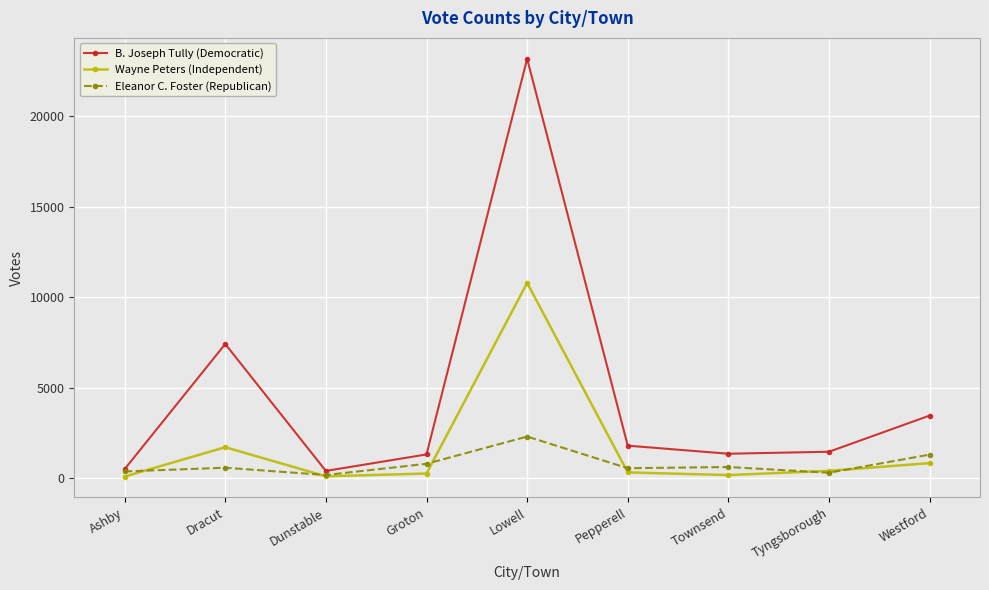

At which category does Eleanor C. Foster (Republican) reach its first local peak?

Dracut